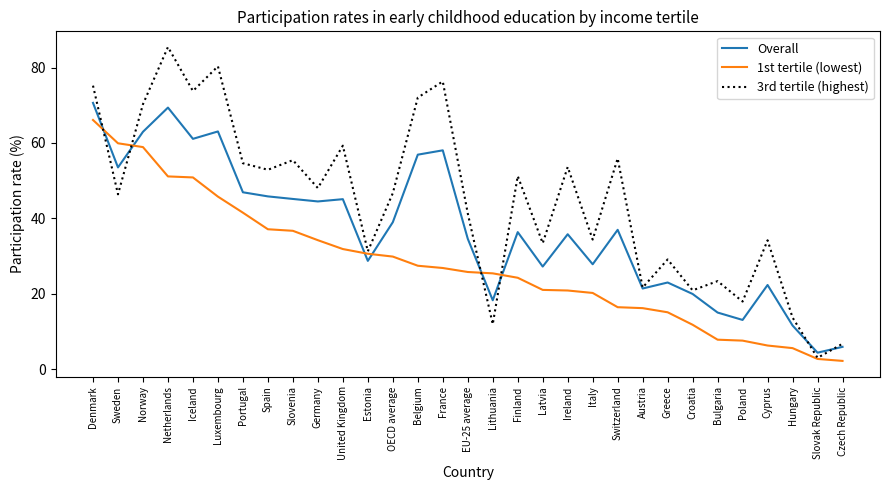

Is the value of Overall at Slovak Republic greater than the value of 1st tertile (lowest) at France?

No